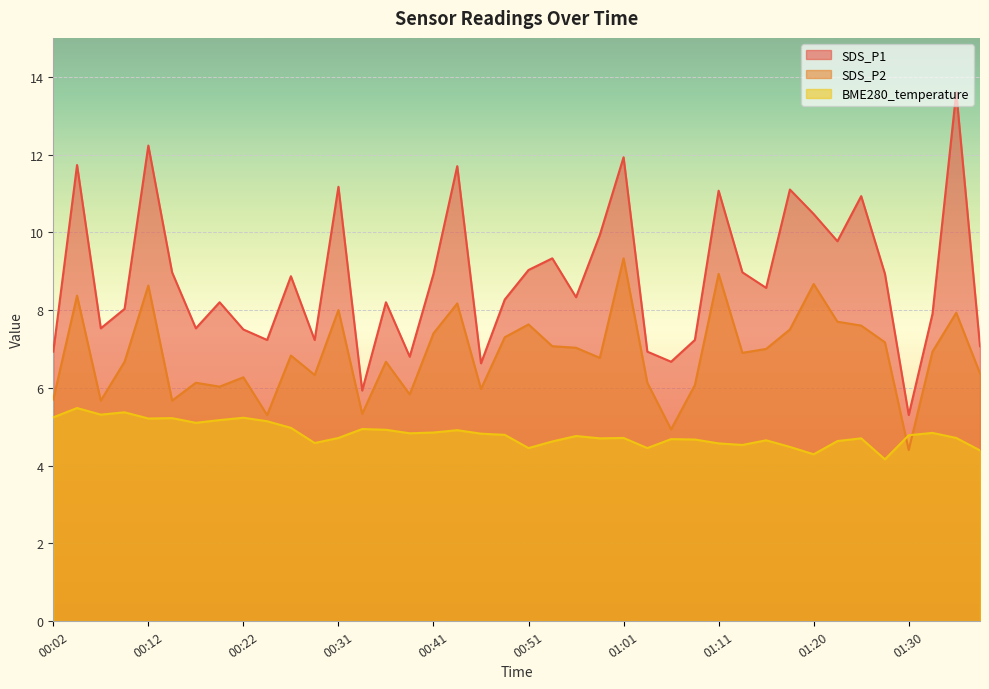

True or false: BME280_temperature and SDS_P1 intersect in this chart.

False